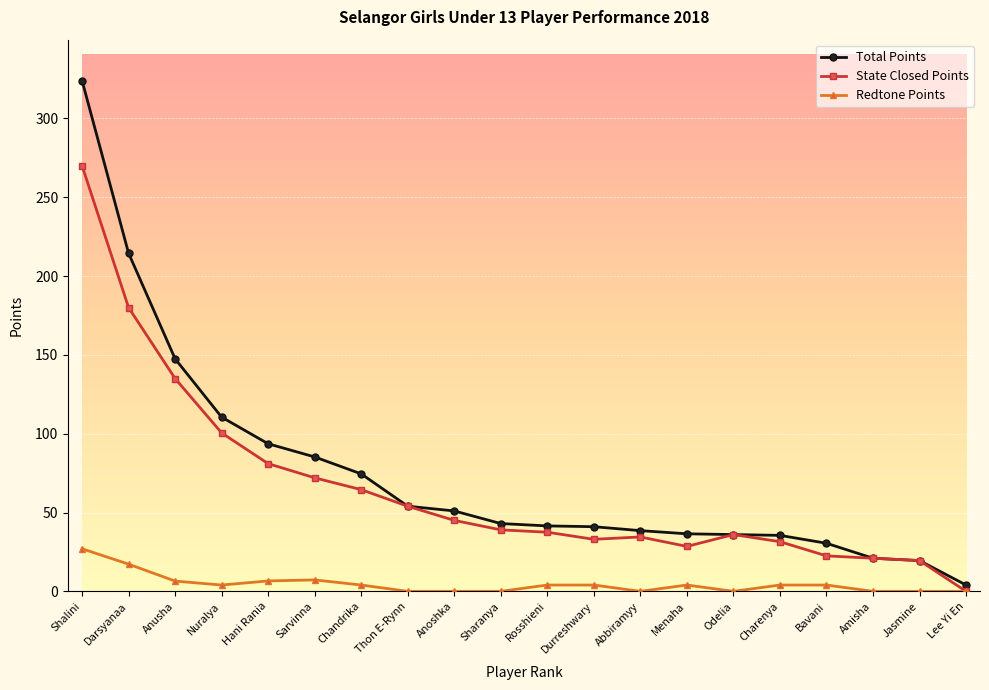

What is the total value across all series at Jasmine?

39.0